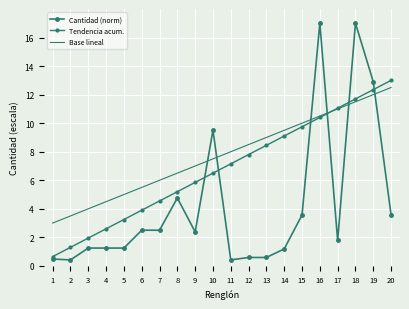

True or false: Cantidad (norm) has more than 2 interior local peaks.

True